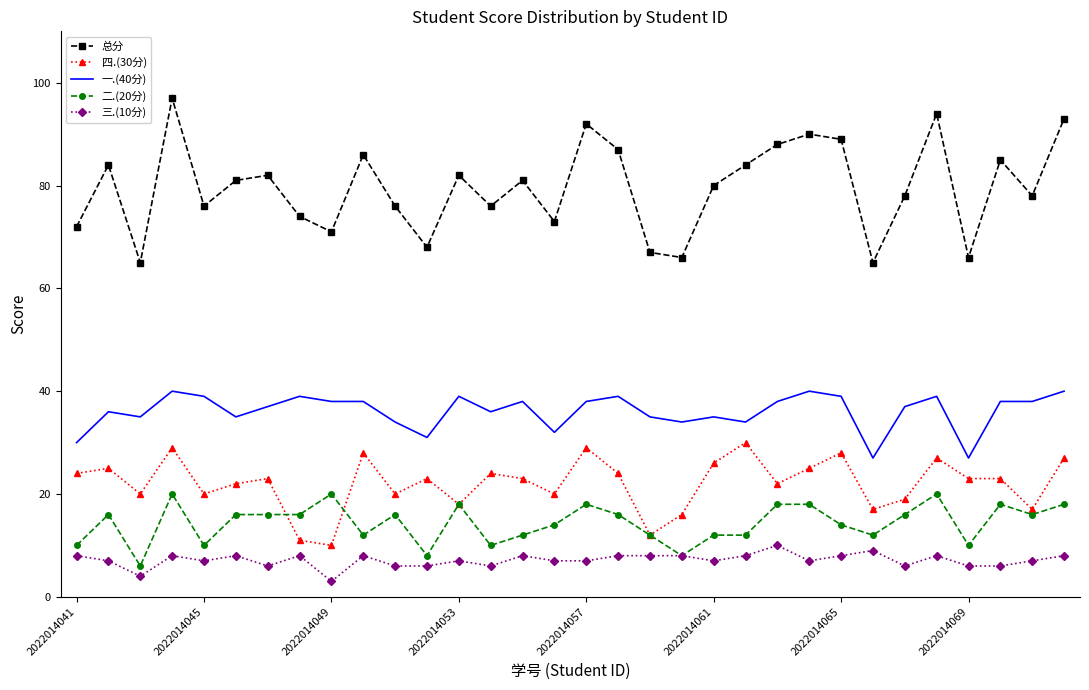

List the series in order of their peak value, lowest first.

三.(10分), 二.(20分), 四.(30分), 一.(40分), 总分